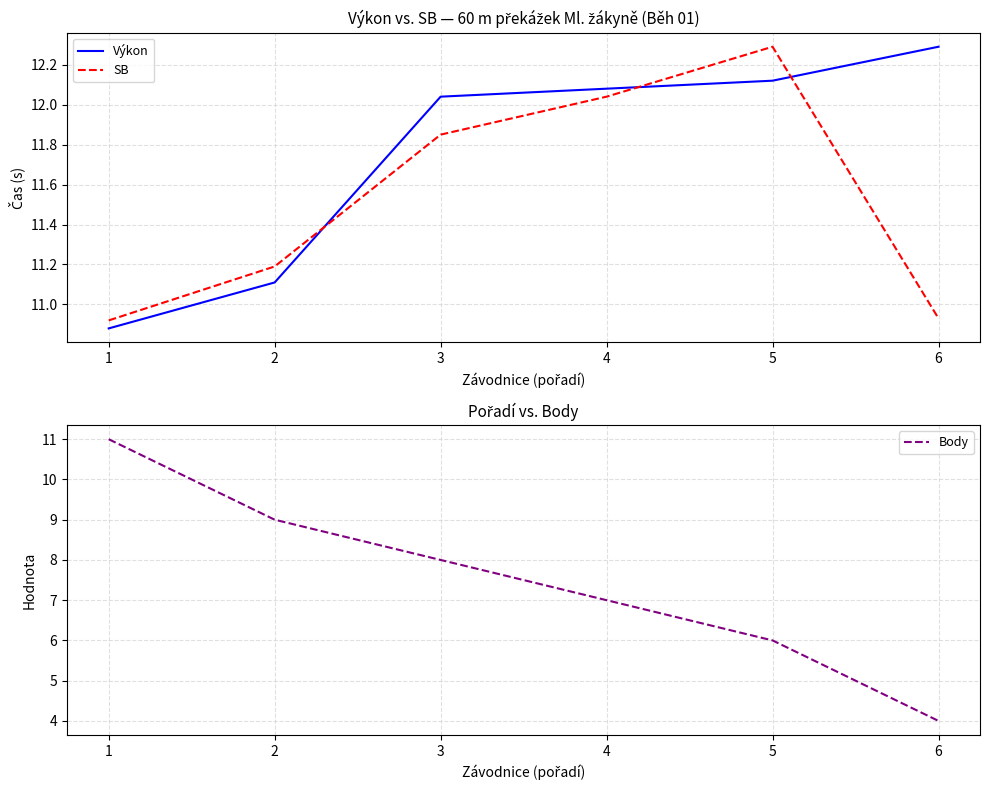

What is the value of the Výkon point at the 1st from the left?

10.9